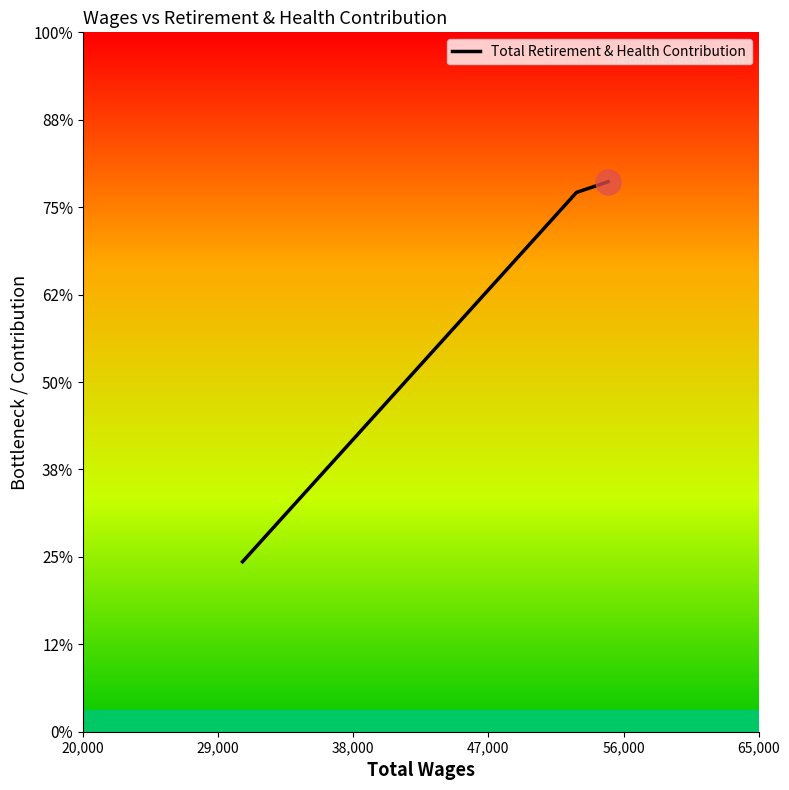

Approximately how many times larger is the value at 54973.0 compared to 52869.0?

1.0